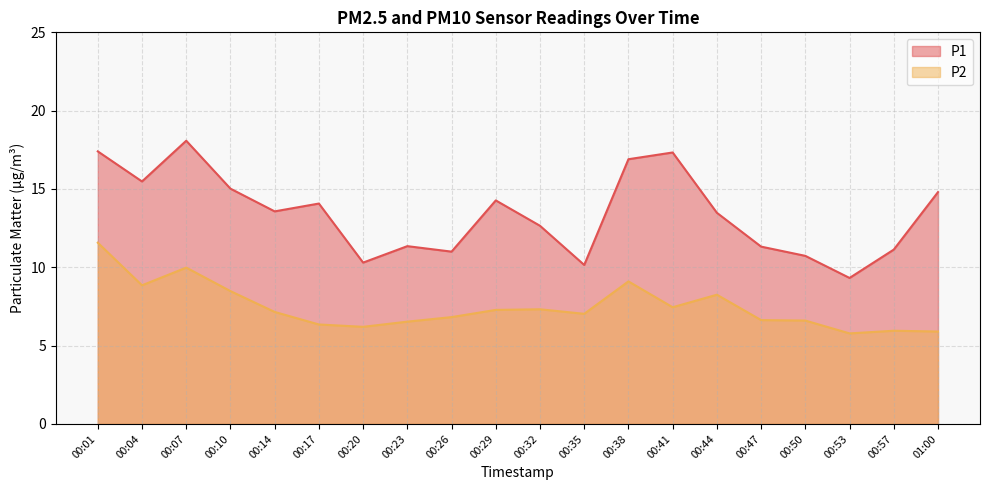

What is the highest value of the P1 series?

18.1